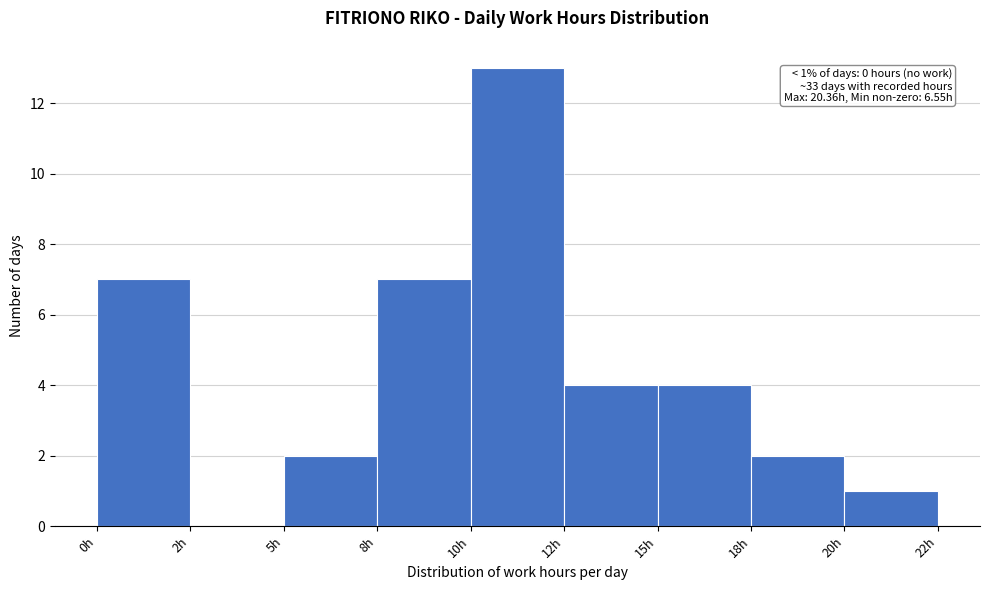

Reading left to right, list all the values displayed in this chart.

0h=7	2h=0	5h=2	8h=7	10h=13	12h=4	15h=4	18h=2	20h=1